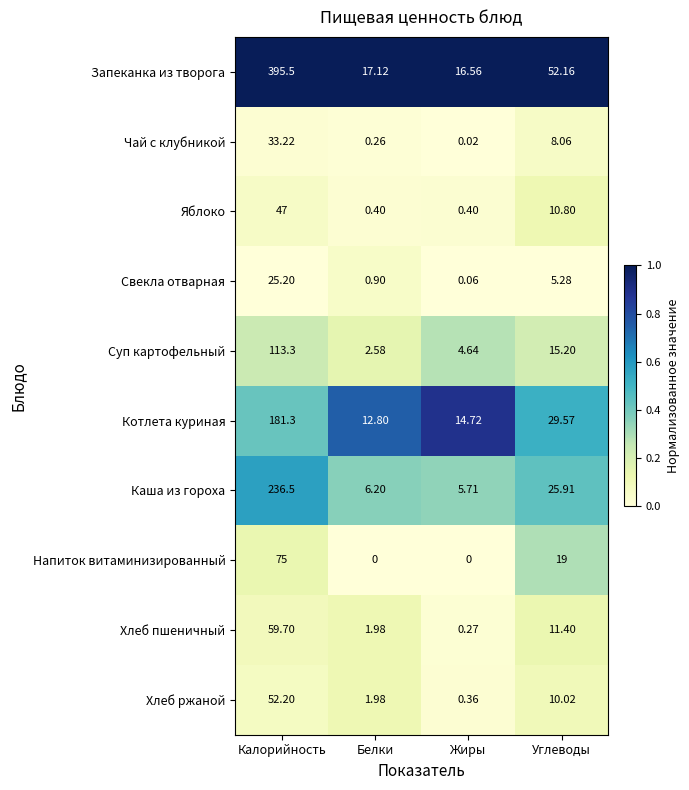

Rank the series by their maximum value, from lowest to highest.

Свекла отварная, Чай с клубникой, Яблоко, Хлеб ржаной, Хлеб пшеничный, Напиток витаминизированный, Суп картофельный, Котлета куриная, Каша из гороха, Запеканка из творога